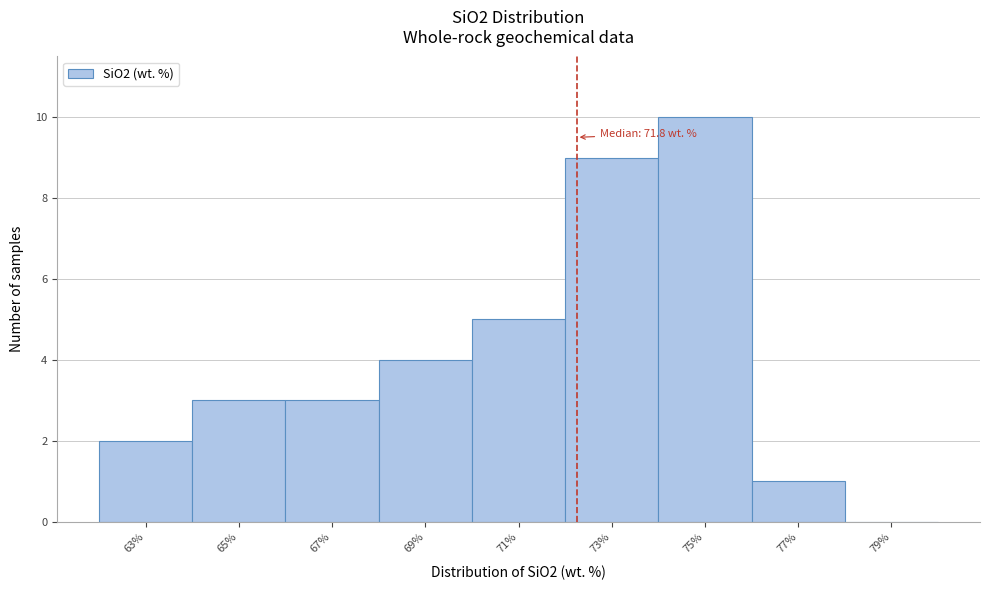

Reading left to right, what are all the values shown in this chart?

63%=2	65%=3	67%=3	69%=4	71%=5	73%=9	75%=10	77%=1	79%=0